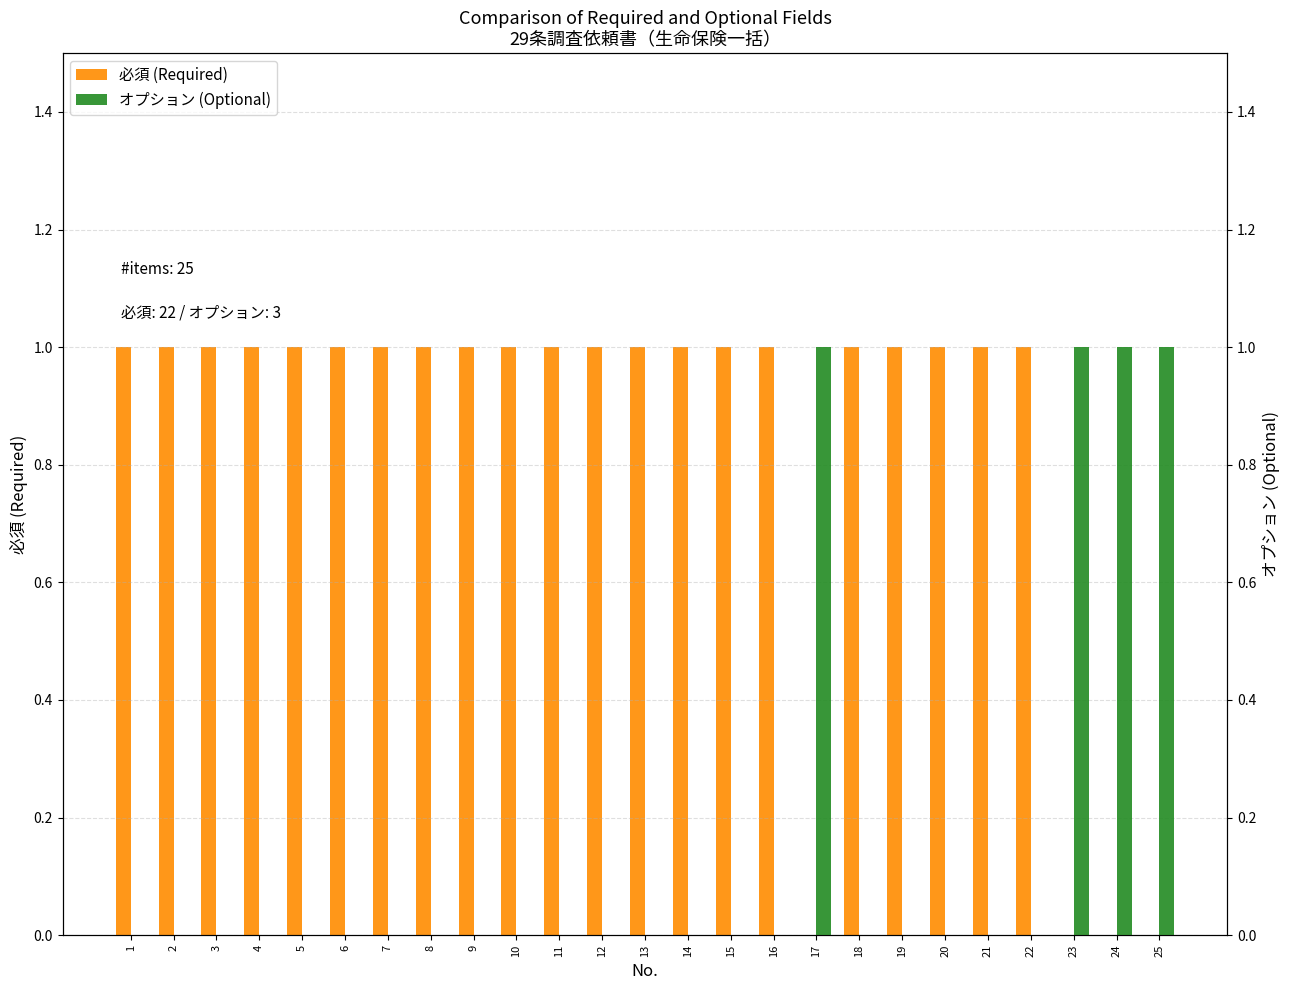

Is it true that オプション (Optional) equals 0 at 11?

True